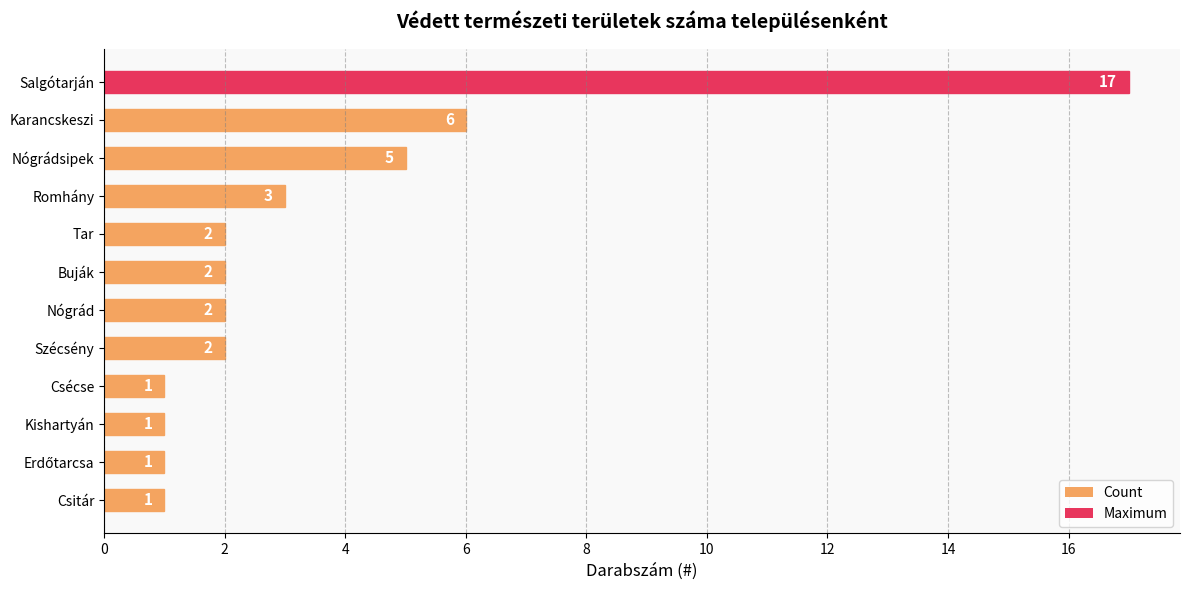

What is the change in value from Karancskeszi to Buják?

-4